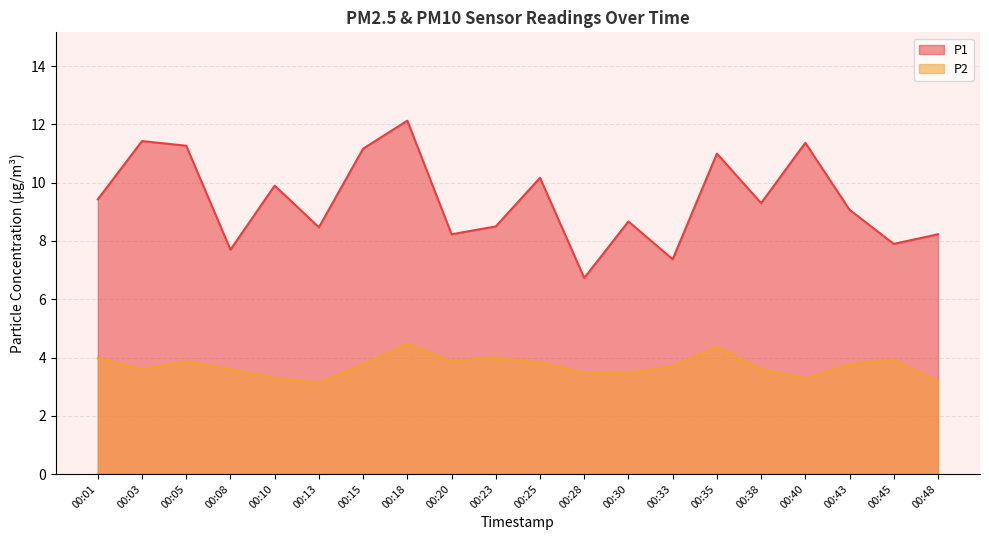

What are all the series names shown in the legend?

P1, P2